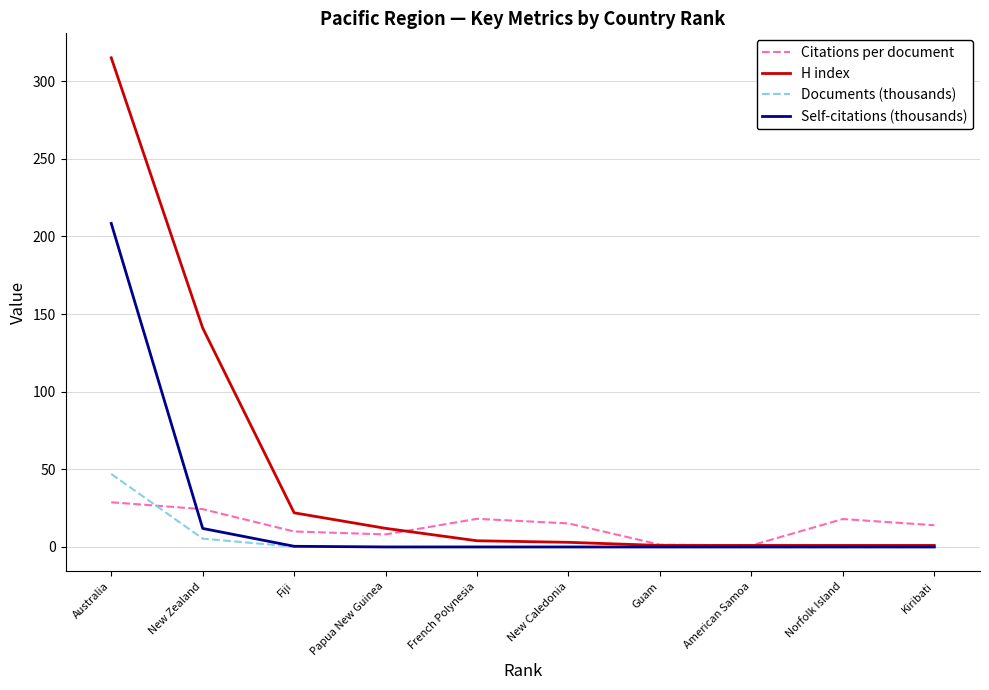

What are all the series names shown in the legend?

Citations per document, H index, Documents (thousands), Self-citations (thousands)